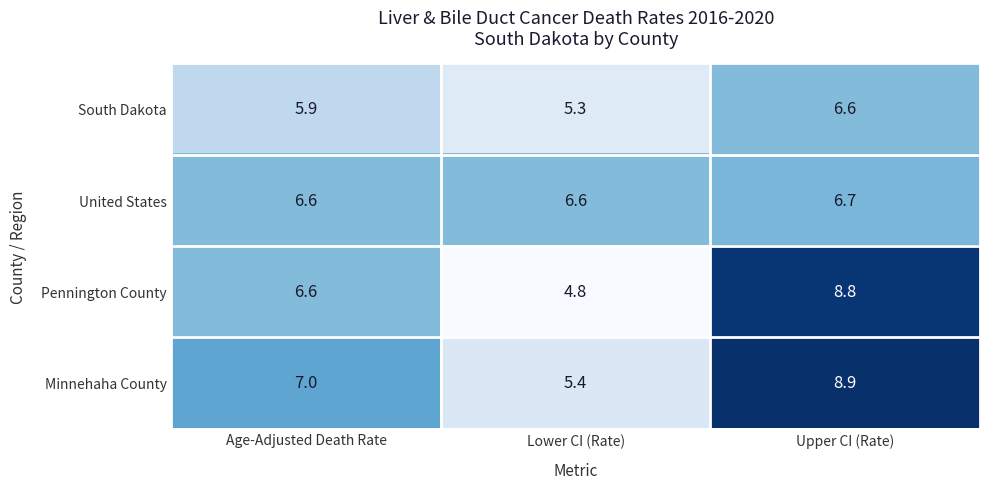

Which series has the widest spread of values?

Pennington County